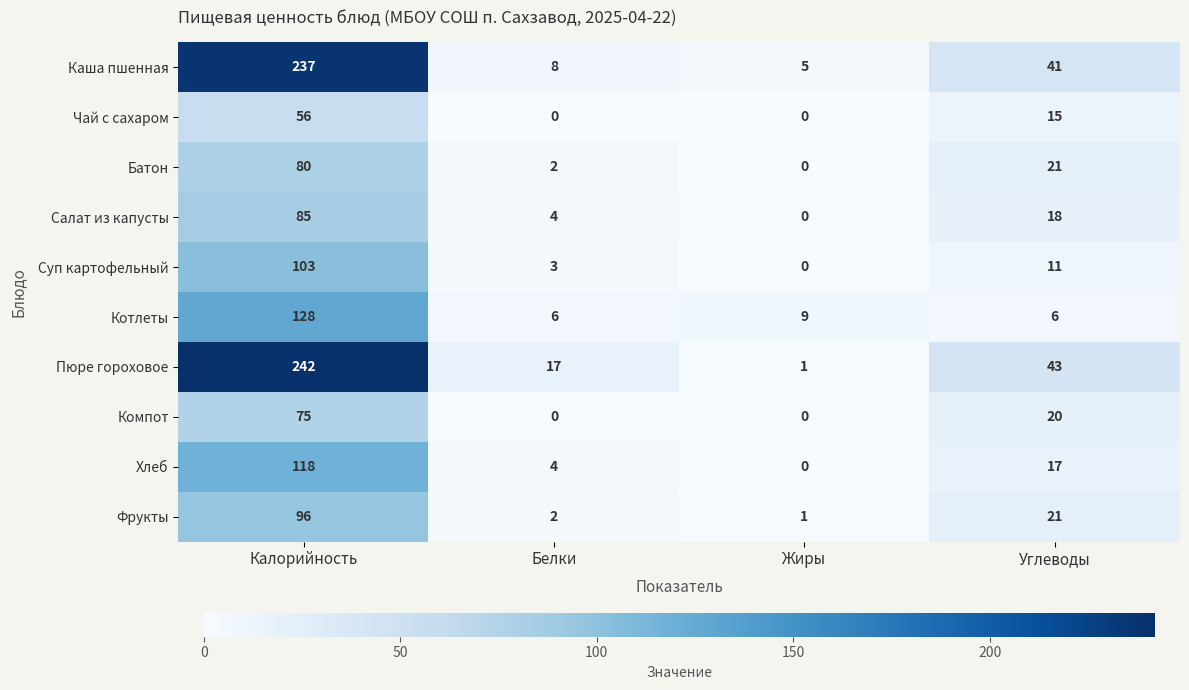

The Хлеб series shows 181 at Калорийность. True or false?

False